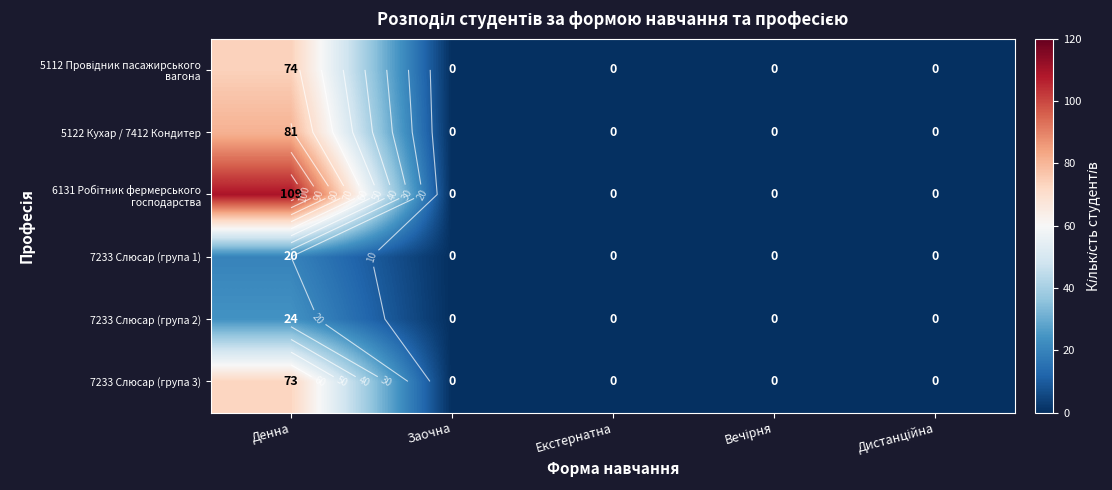

At which label is 5122 Кухар / 7412 Кондитер closest to 40?

Заочна